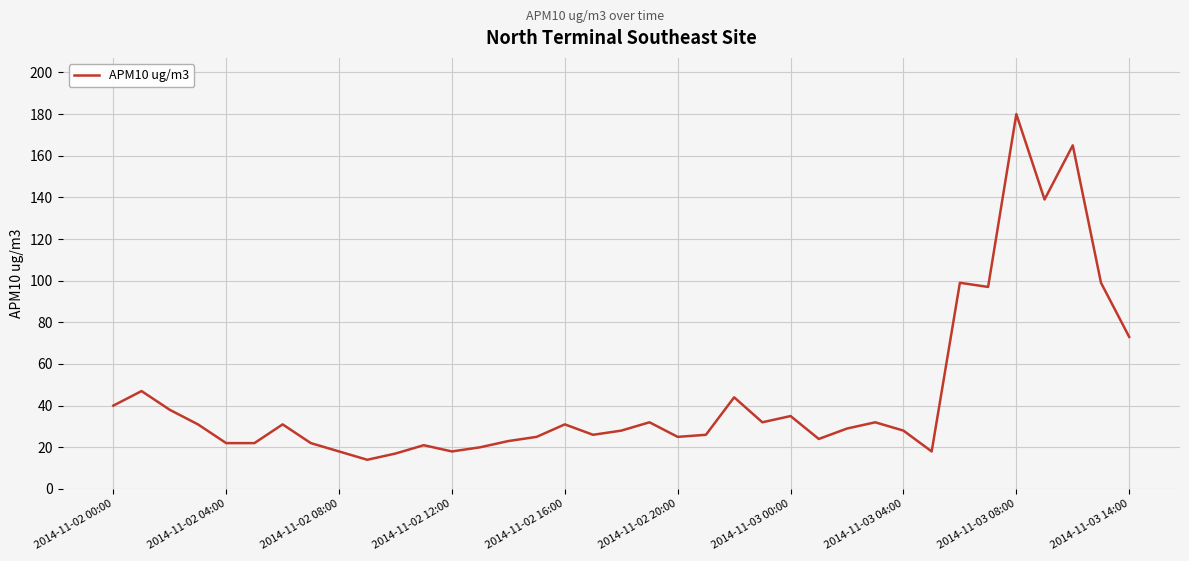

Reading left to right, extract all data points from this chart.

40	47	38	31	22	22	31	22	18	14	17	21	18	20	23	25	31	26	28	32	25	26	44	32	35	24	29	32	28	18	99	97	180	139	165	99	73